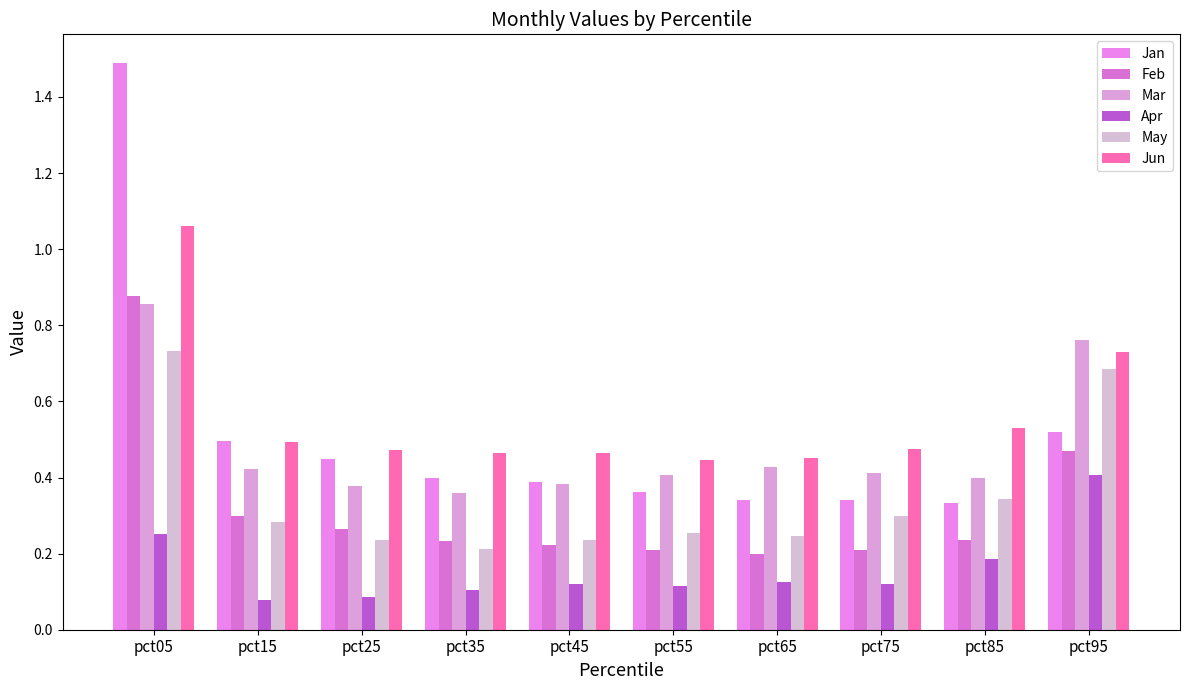

What is the difference between the maximum and minimum values in the Jun series?

0.6